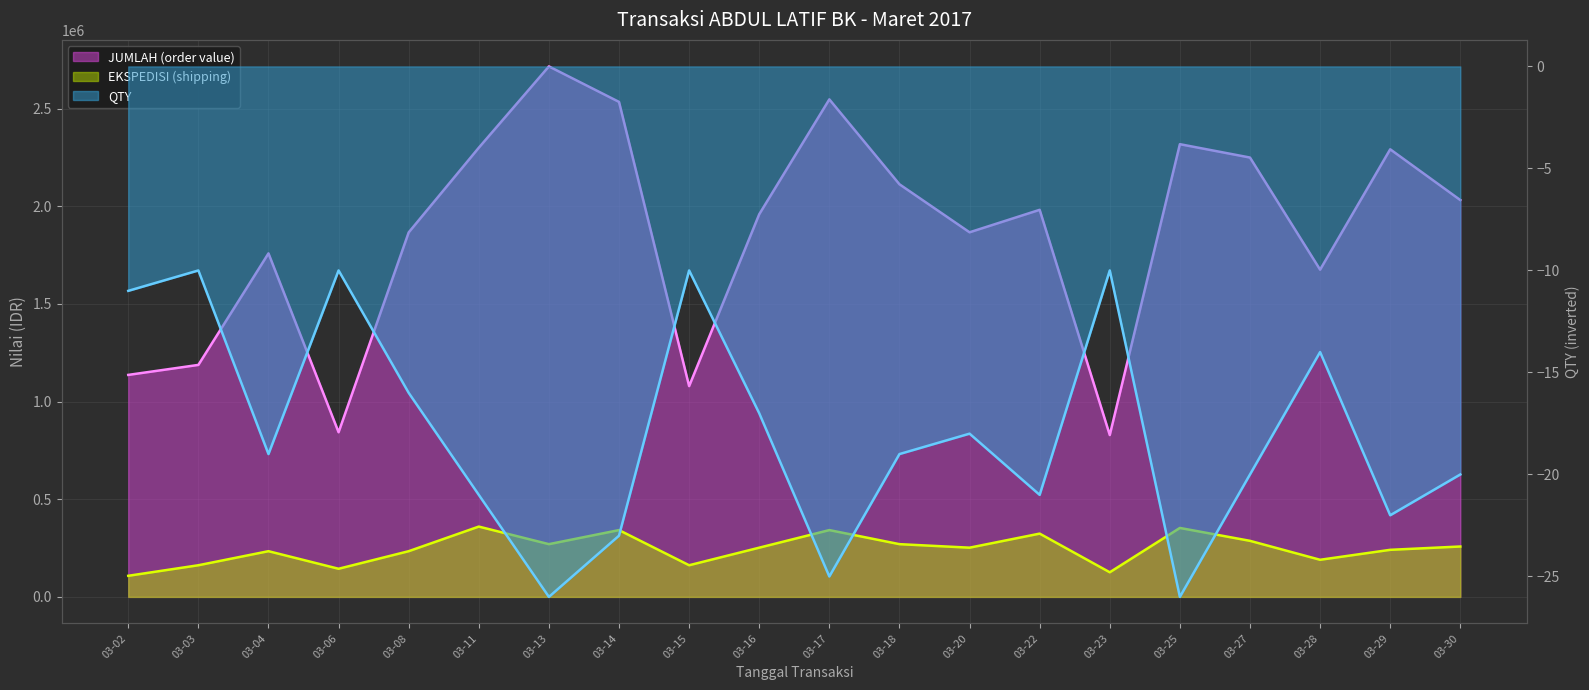

True or false: JUMLAH (order value) and QTY intersect in this chart.

False